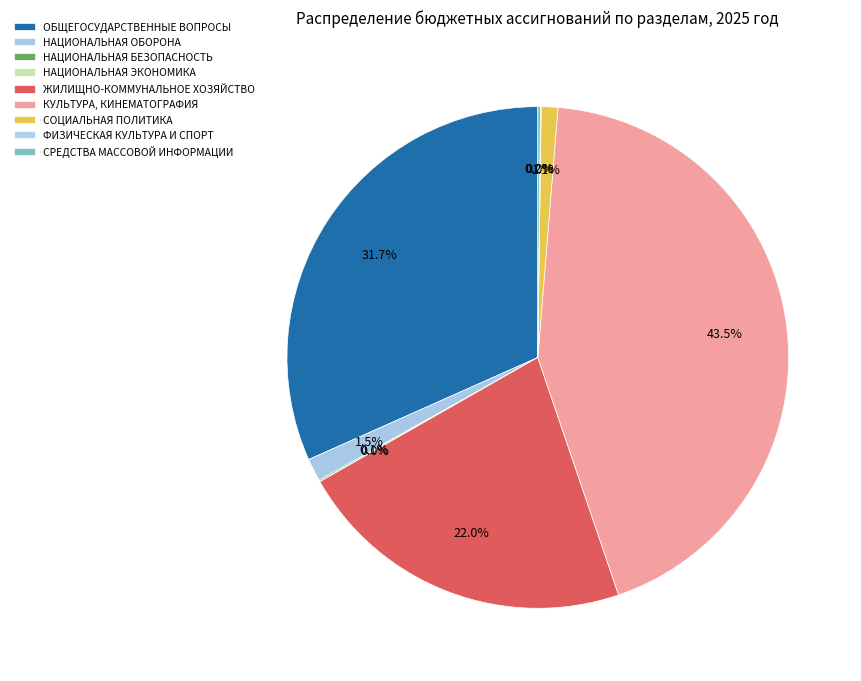

What is the largest slice in the pie chart?

КУЛЬТУРА, КИНЕМАТОГРАФИЯ